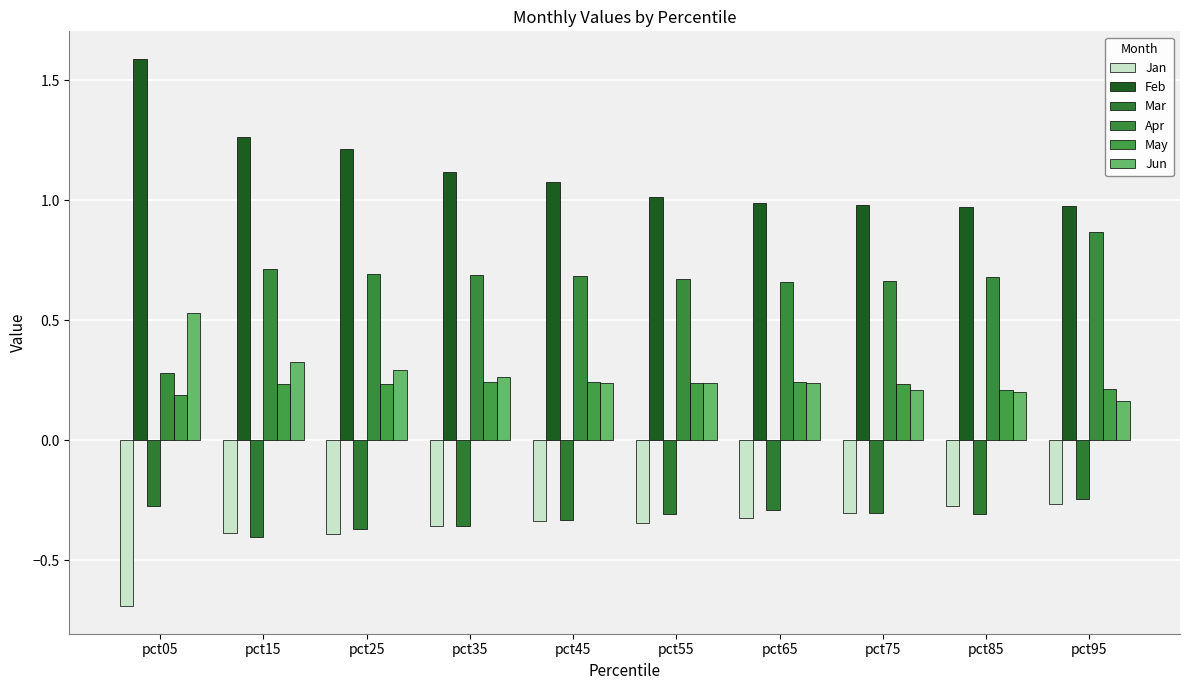

Which label corresponds to the largest value in the chart?

pct05